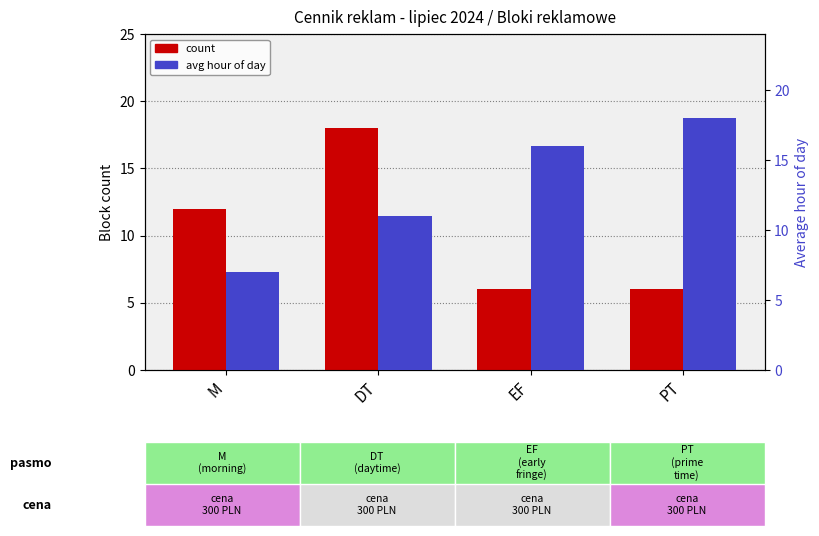

Which category has the lowest value in the avg hour series?

M